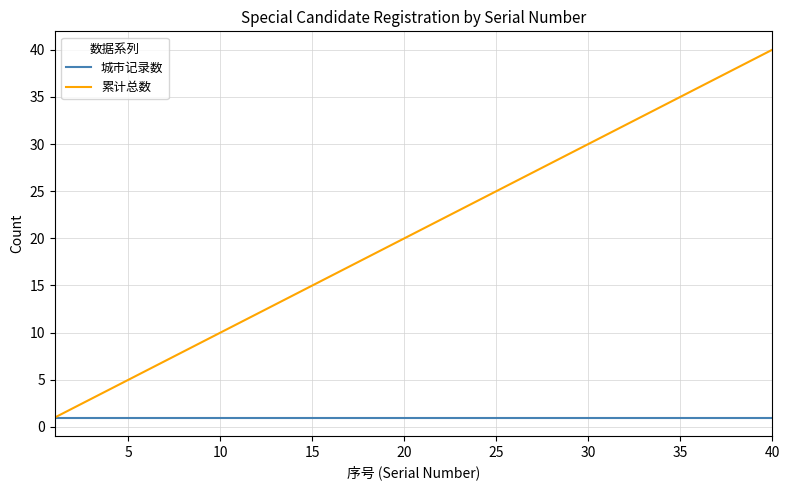

How many categories are shown in the chart?

40